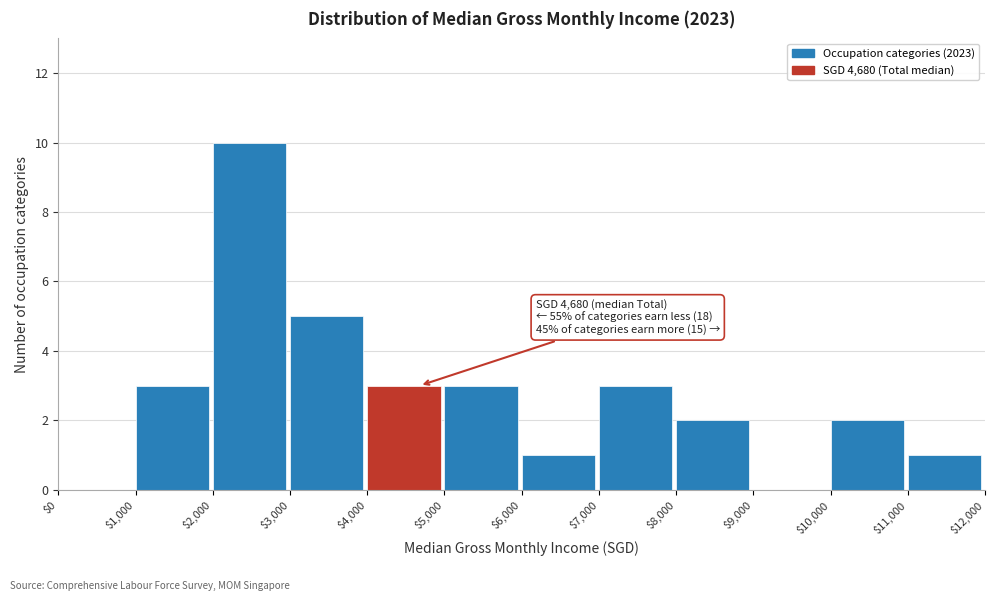

Which range on the x-axis has the tallest bar?

$2,000 to $3,000